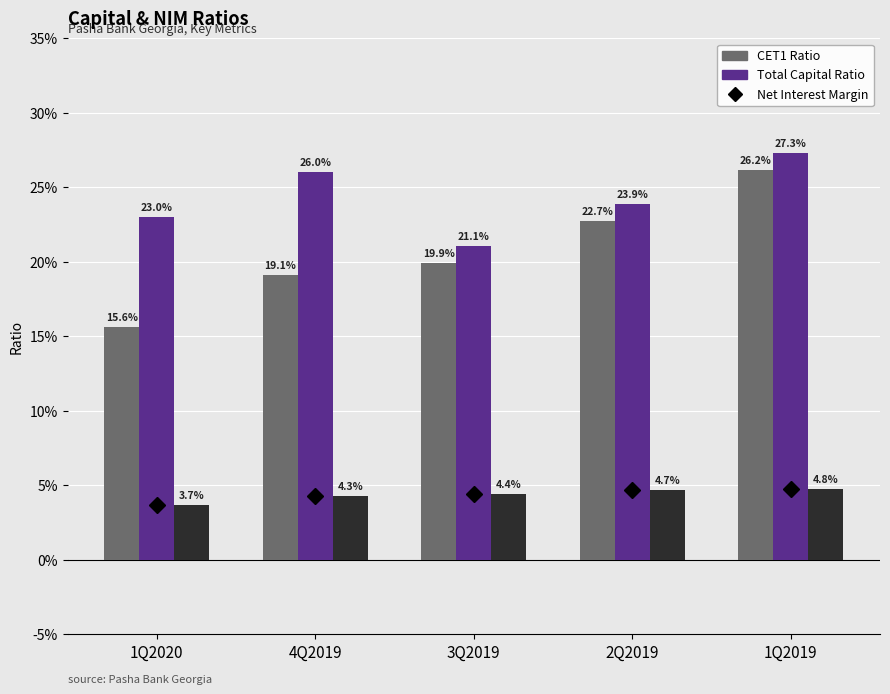

At how many categories does at least one series exceed 0?

5